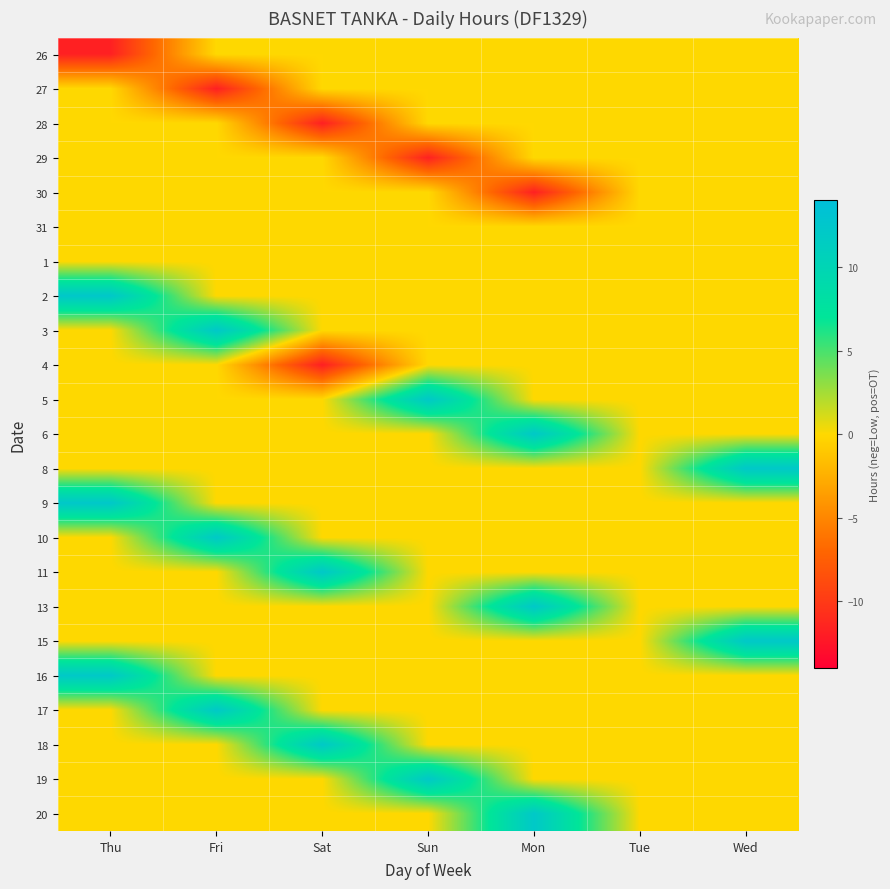

What is the spread (max minus min) of values at Sun?

23.8